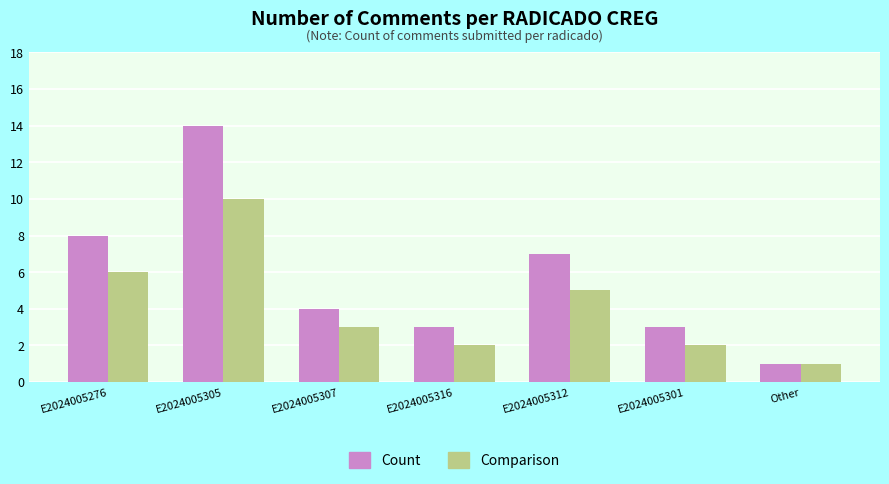

At E2024005312, list the series in order from largest to smallest.

Count, Comparison